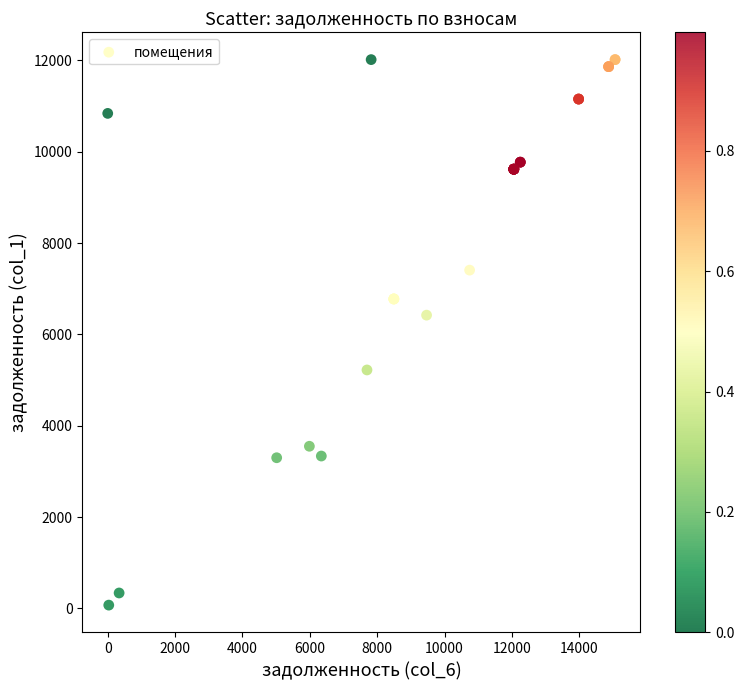

What Y value in the scatter plot is closest to 6045?

6422.8